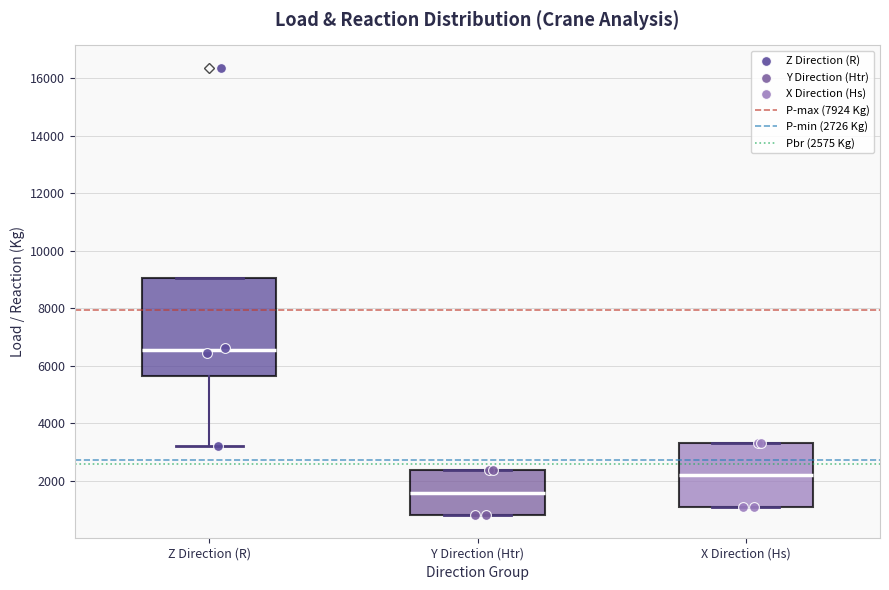

Which box is the tallest, from its lower edge to its upper edge?

Z Direction (R)